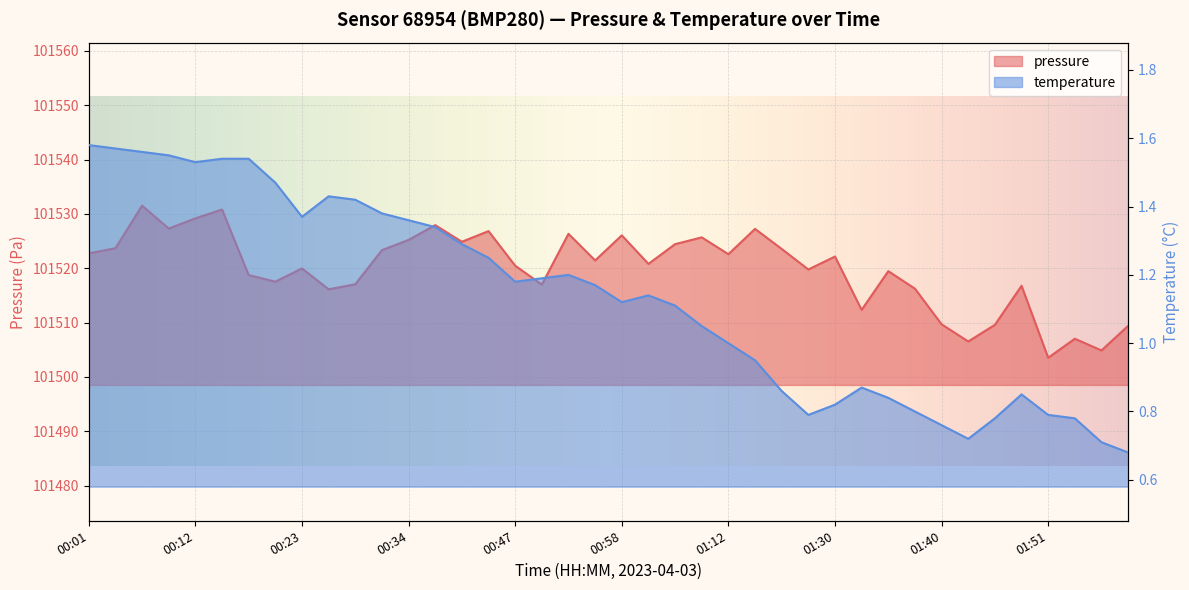

At 01:15, list the series in order from largest to smallest.

pressure, temperature